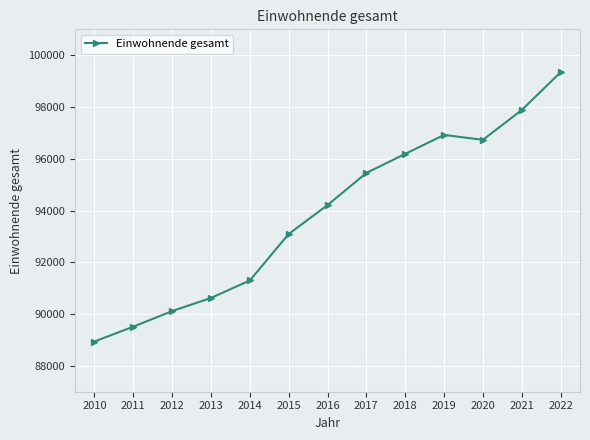

True or false: the data shows 47186 at 2021.

False